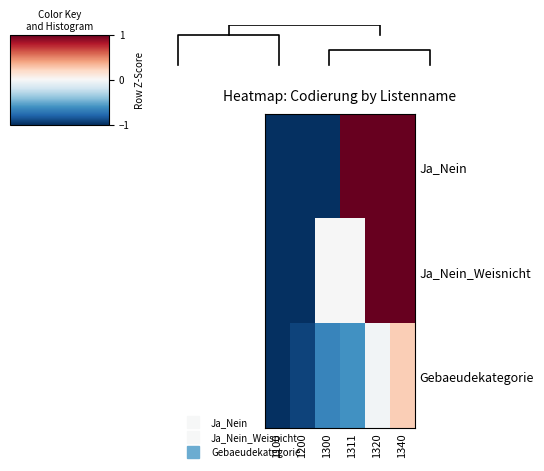

What is the average value of the Gebaeudekategorie series?

-0.5